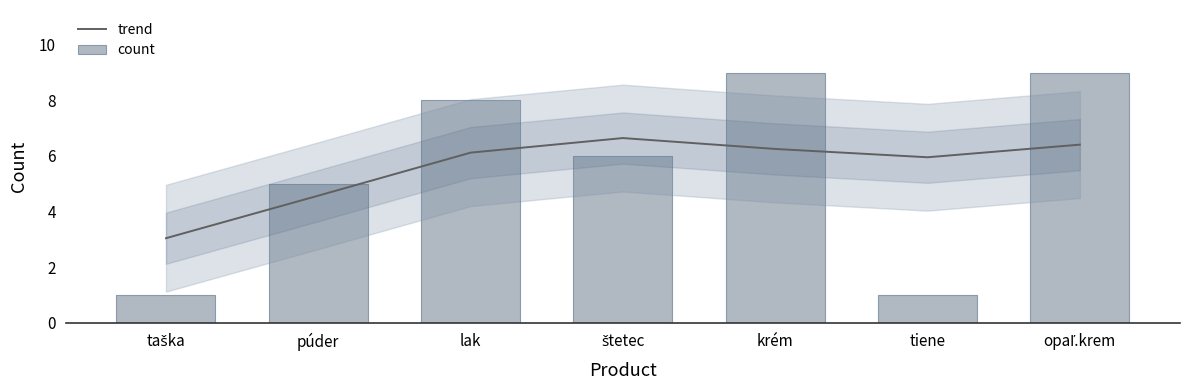

What is the label of the 4th bar from the left?

štetec